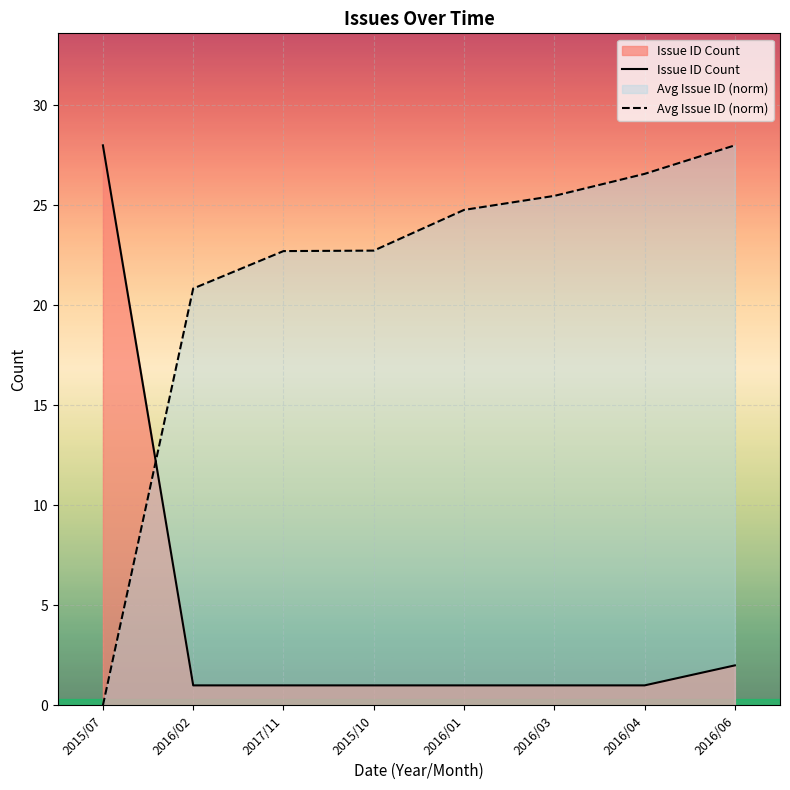

True or false: Issue ID Count and Avg Issue ID (norm) cross at least once.

True